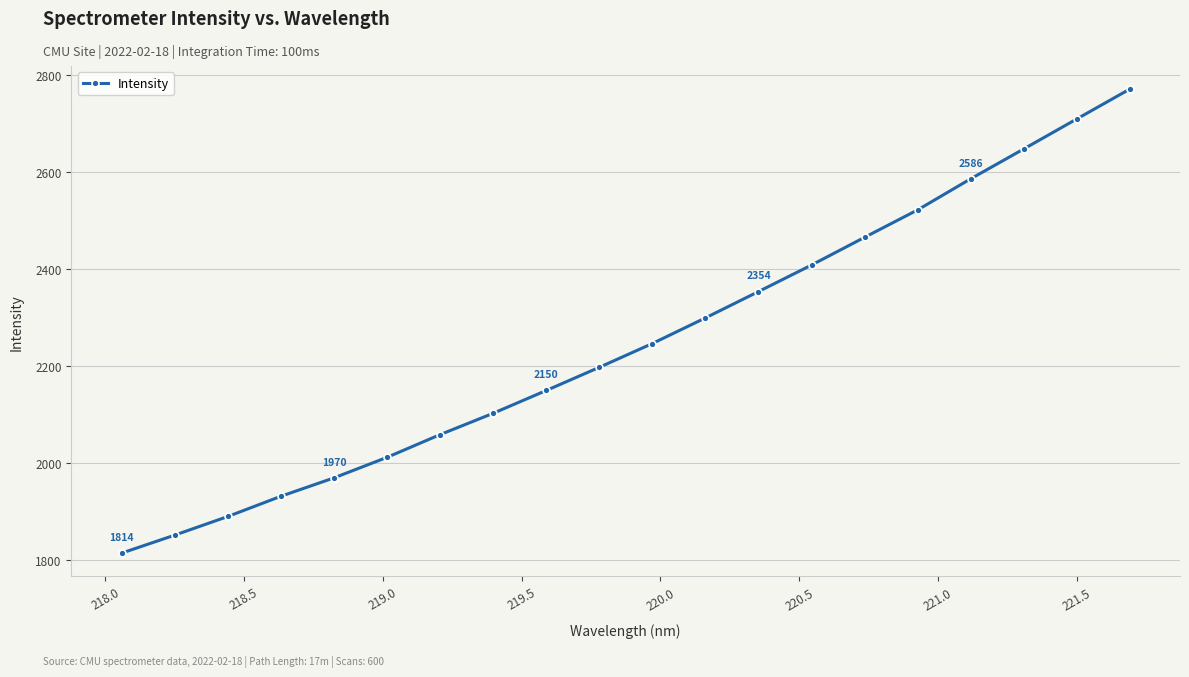

What is the maximum value shown in the chart?

2771.4